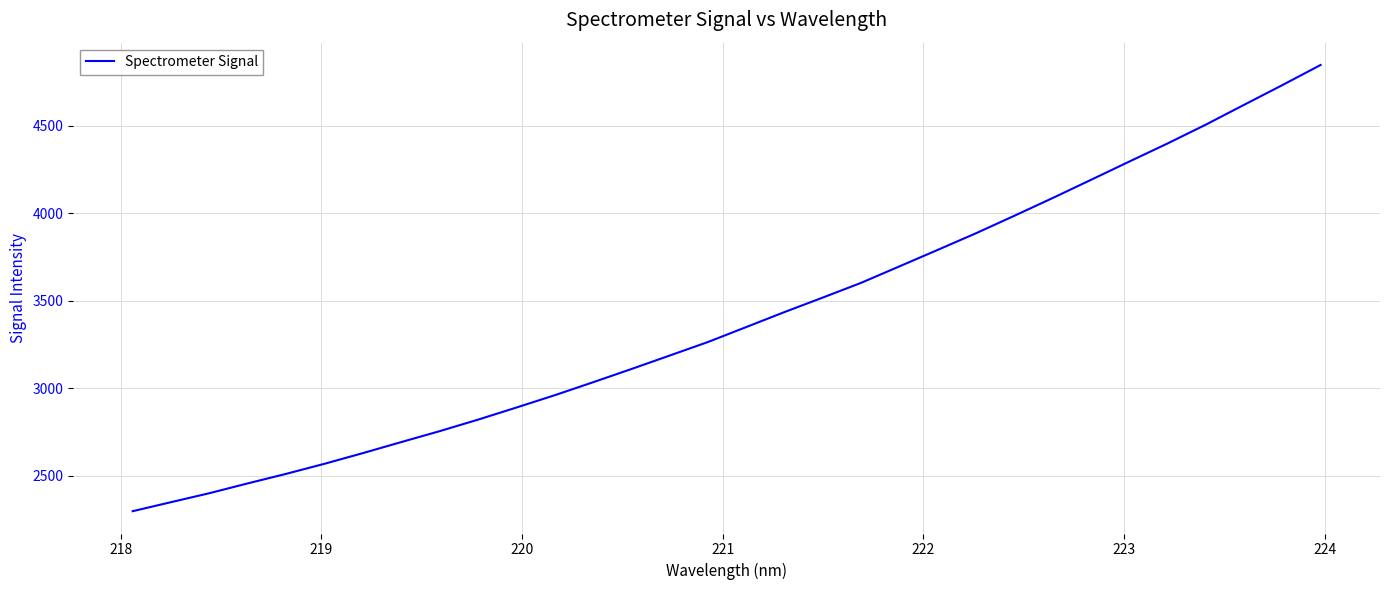

What is the minimum value shown in the chart?

2297.2